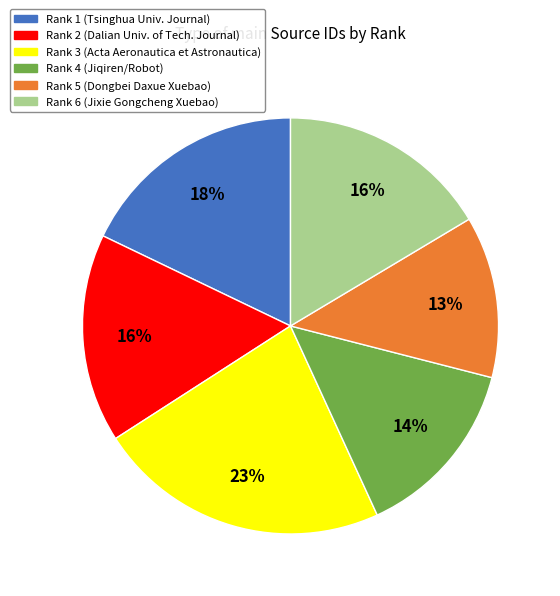

Which category has the biggest portion of the pie?

Rank 3 (Acta Aeronautica et Astronautica)